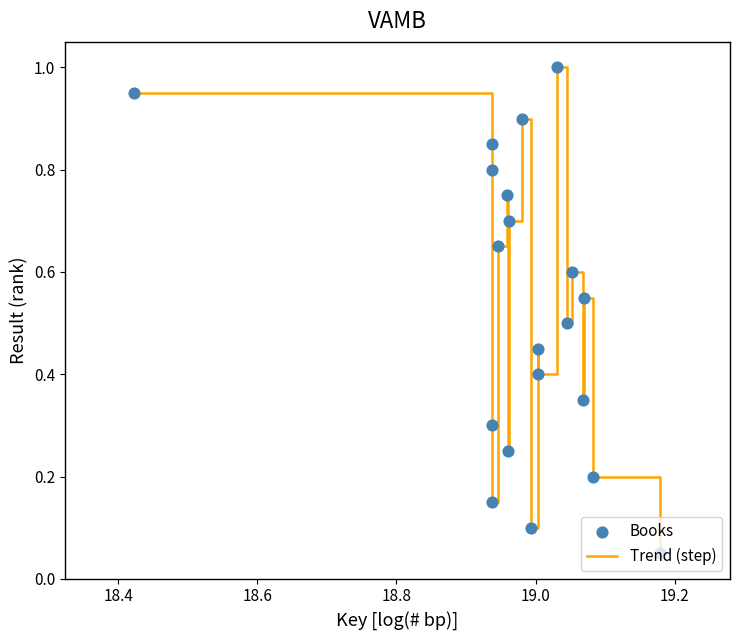

Is this an area chart (filled region under the line)?

No